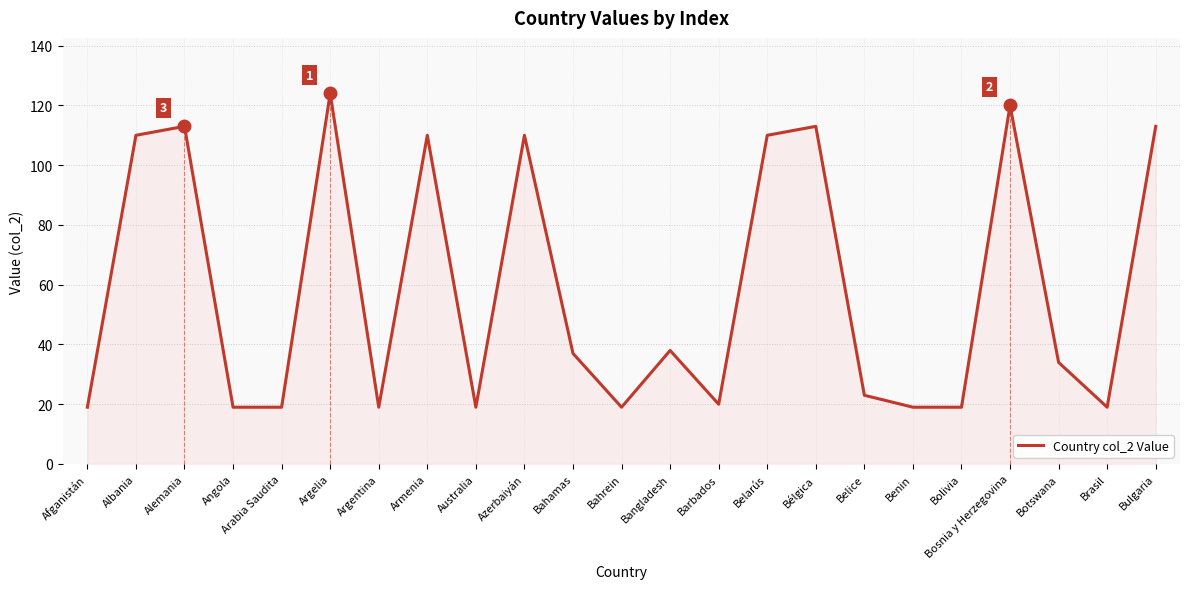

What is the label of the 10th point from the right?

Barbados